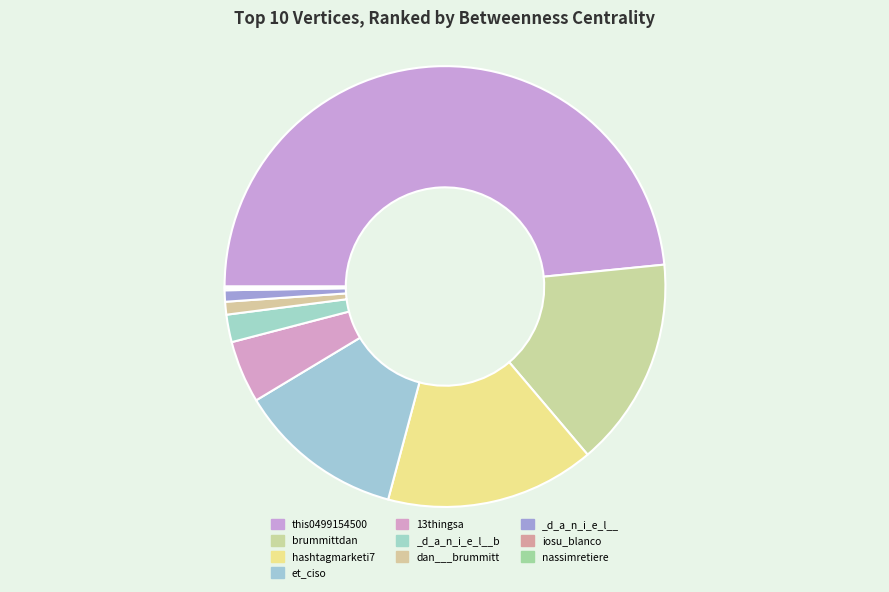

What percentage is the dan___brummitt slice, to the nearest percent?

1%